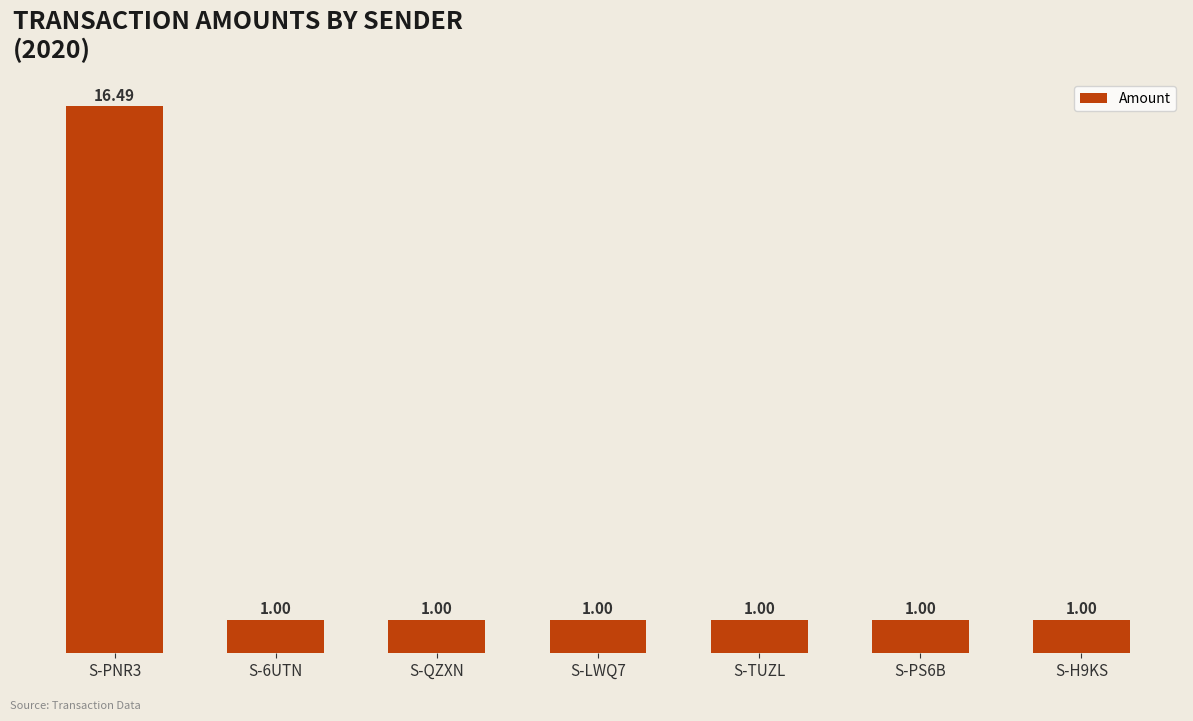

What is the average value?

3.2